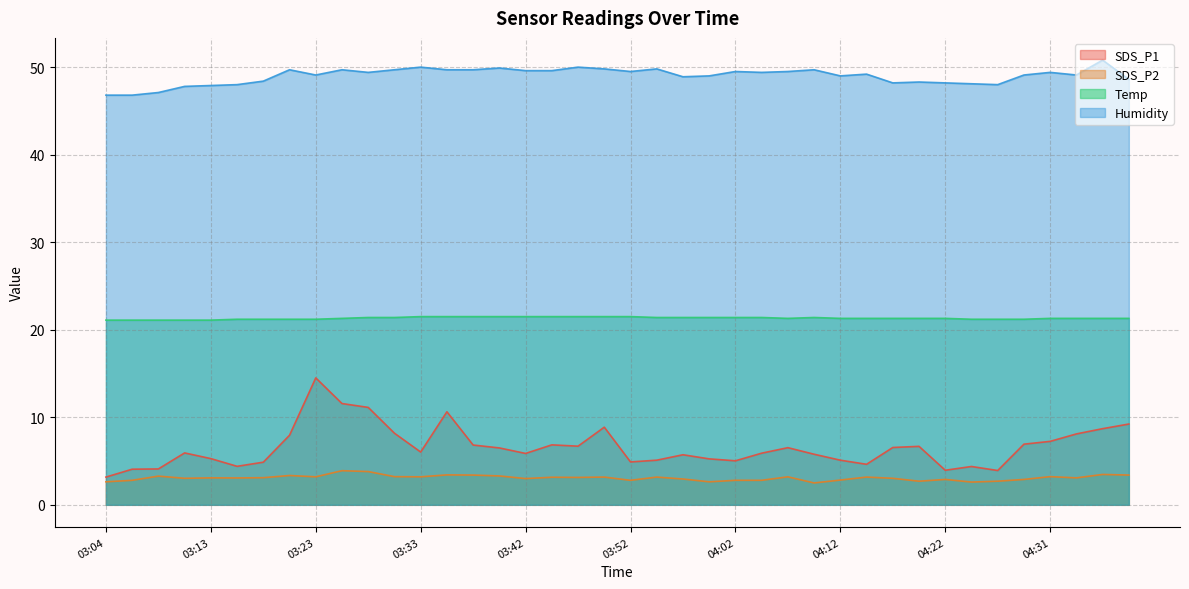

At how many categories does at least one series exceed 3?

40